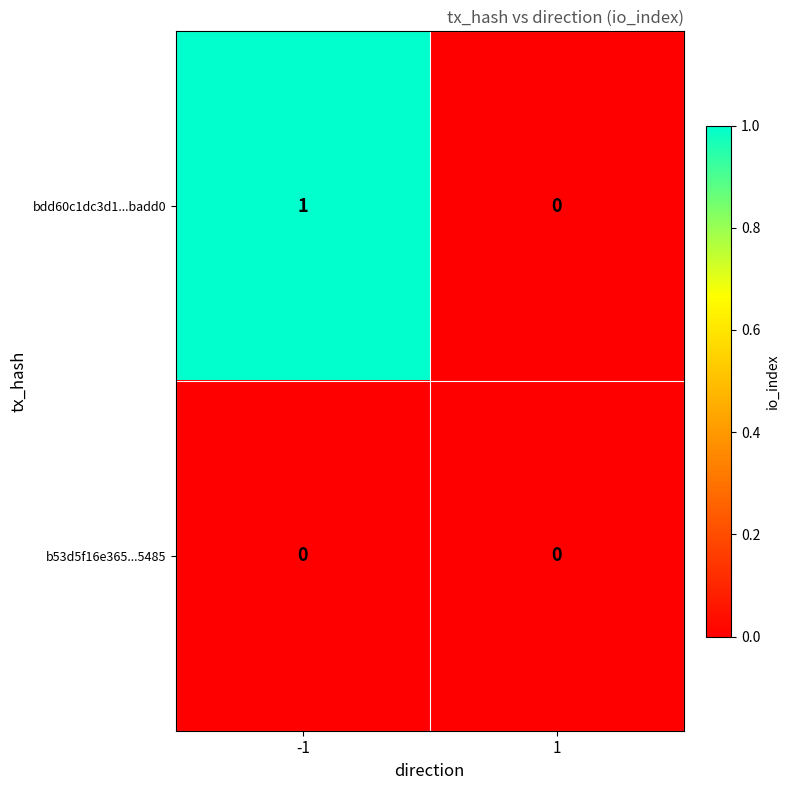

List the series in order of their peak value, highest first.

bdd60c1dc3d1...badd0, b53d5f16e365...5485